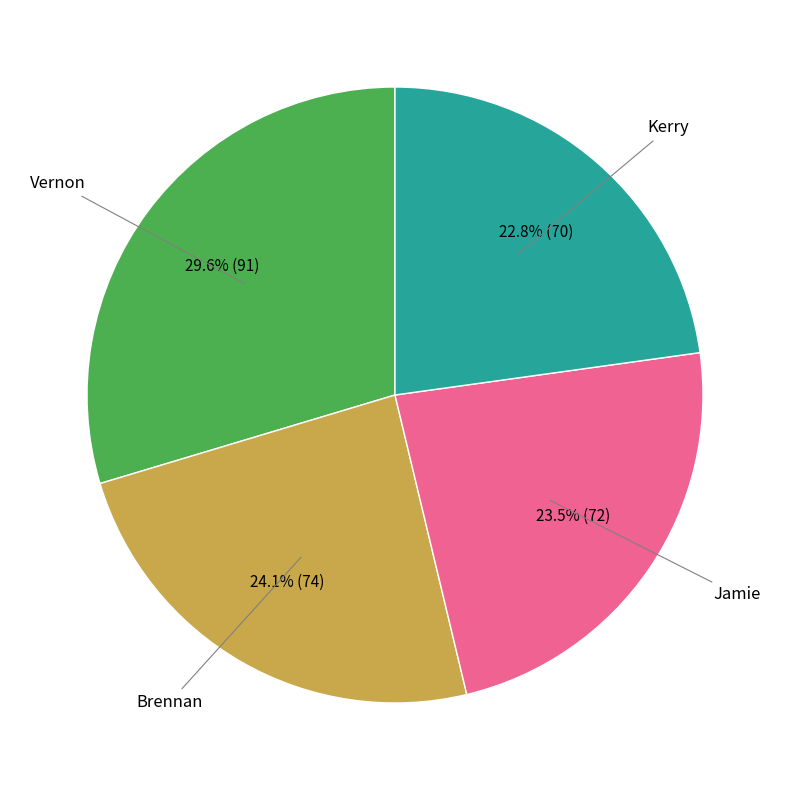

Is there any slice that represents more than half of the pie?

No